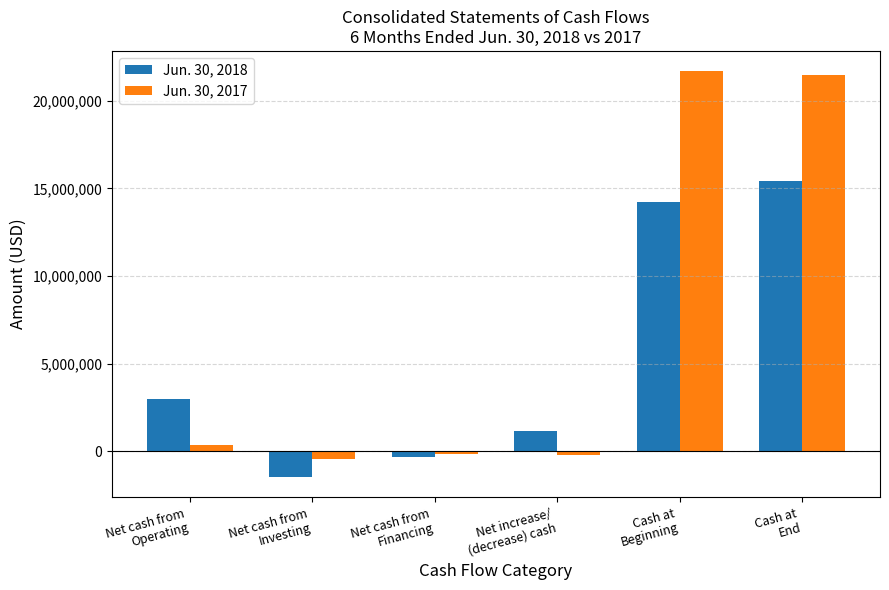

What is the difference between the maximum and second lowest values in the Jun. 30, 2017 series?

21877304